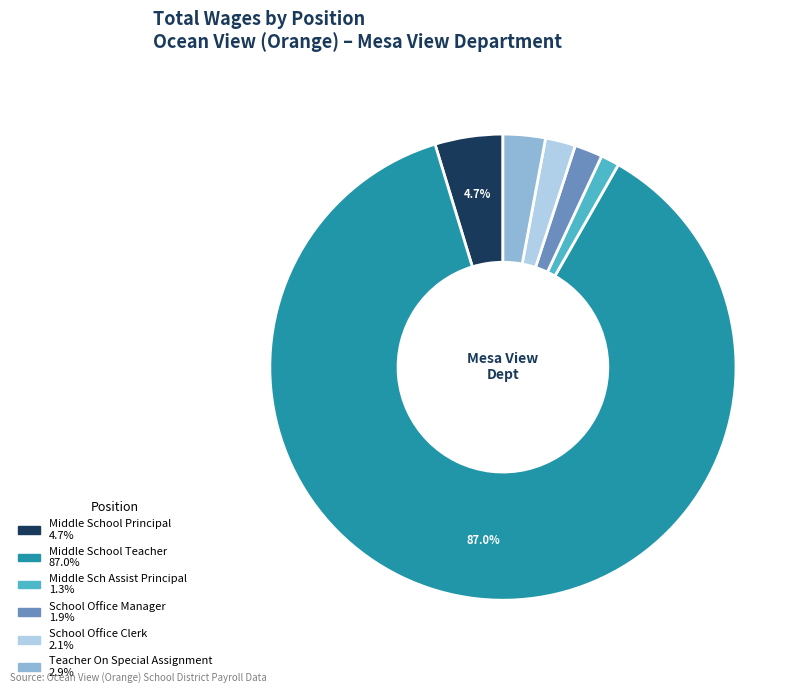

What percentage is the School Office Manager slice, to the nearest percent?

2%